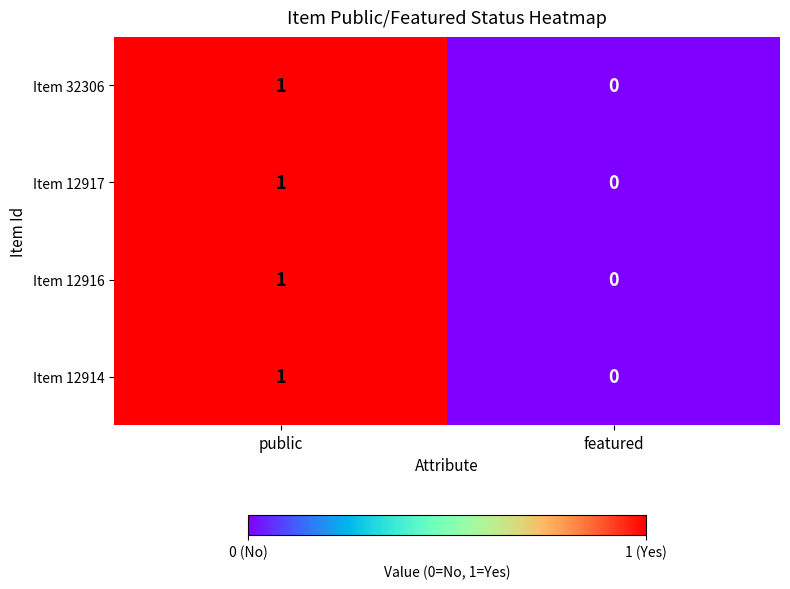

Count the number of data series in this chart.

4